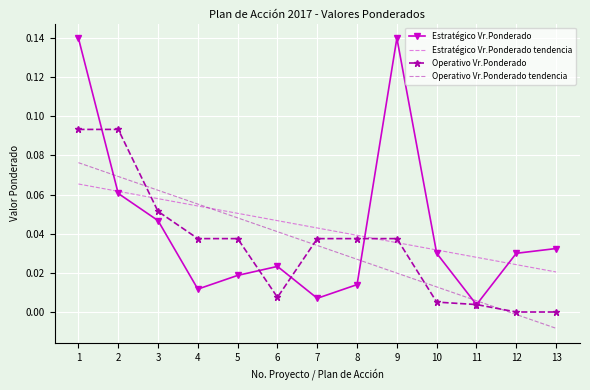

True or false: Estratégico Vr.Ponderado tendencia has more than 1 interior local peaks.

False